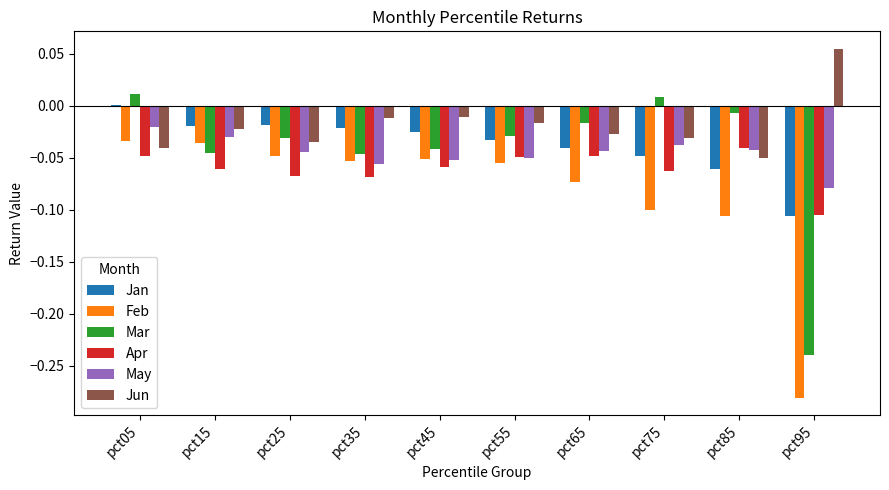

Is it true that Apr equals -0.0 at pct85?

True